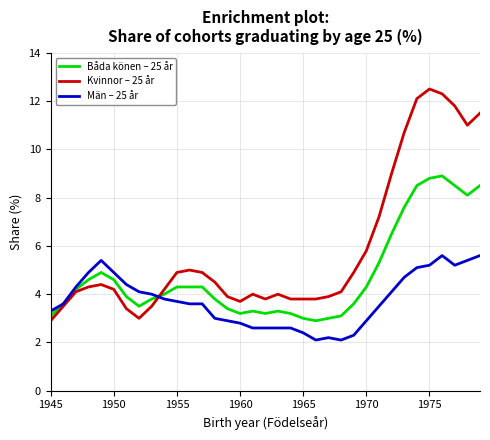

Rank the series by their maximum value, from lowest to highest.

Män – 25 år, Båda könen – 25 år, Kvinnor – 25 år